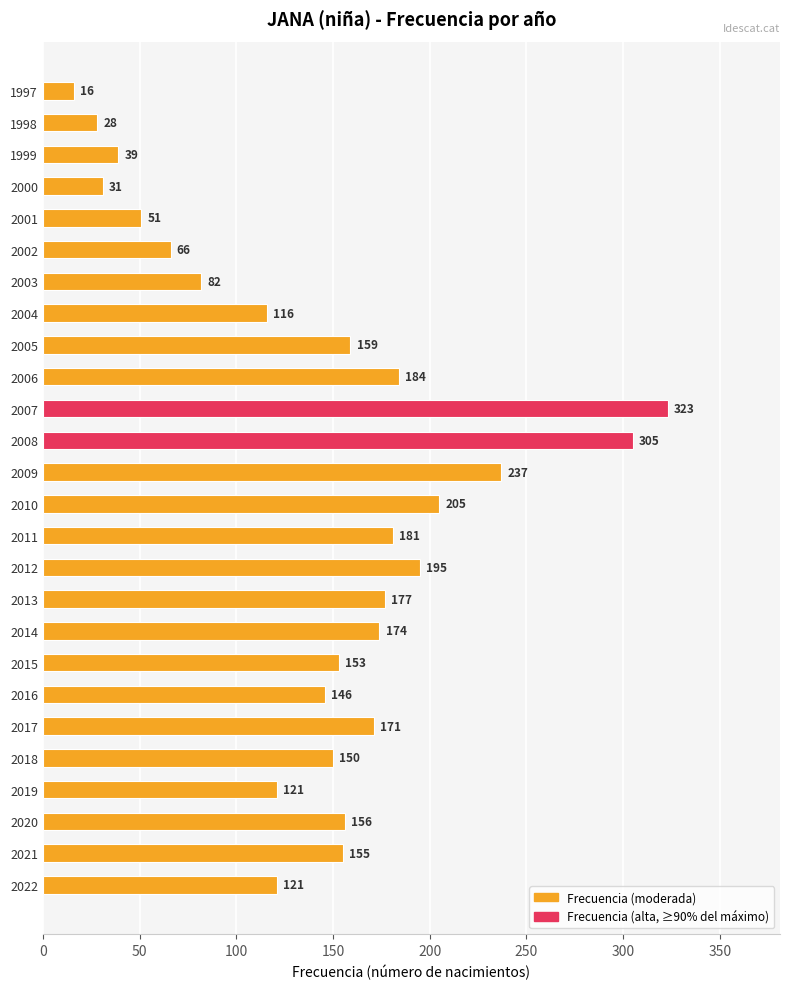

Read the value at 2012, to the nearest 10.

200